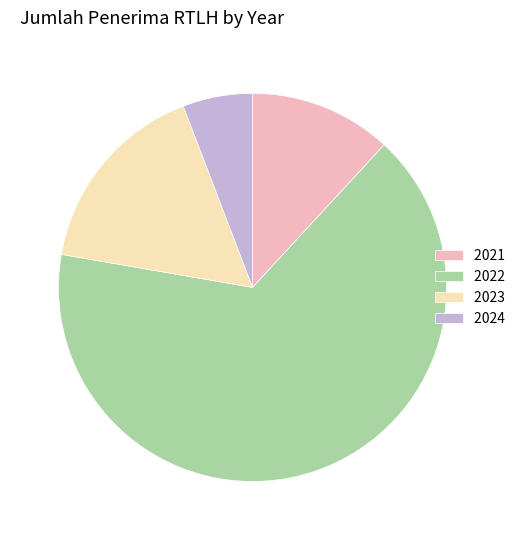

Which slice is the largest?

2022